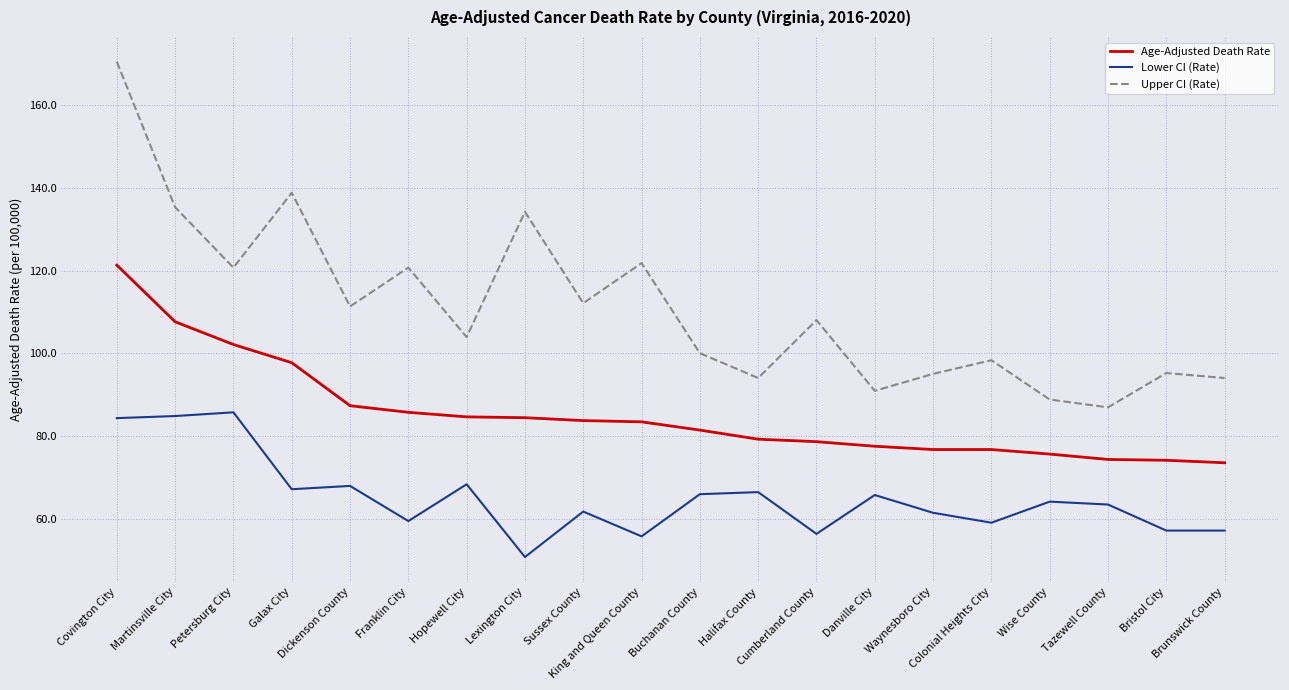

How many interior local peaks does the Upper CI (Rate) series have?

7